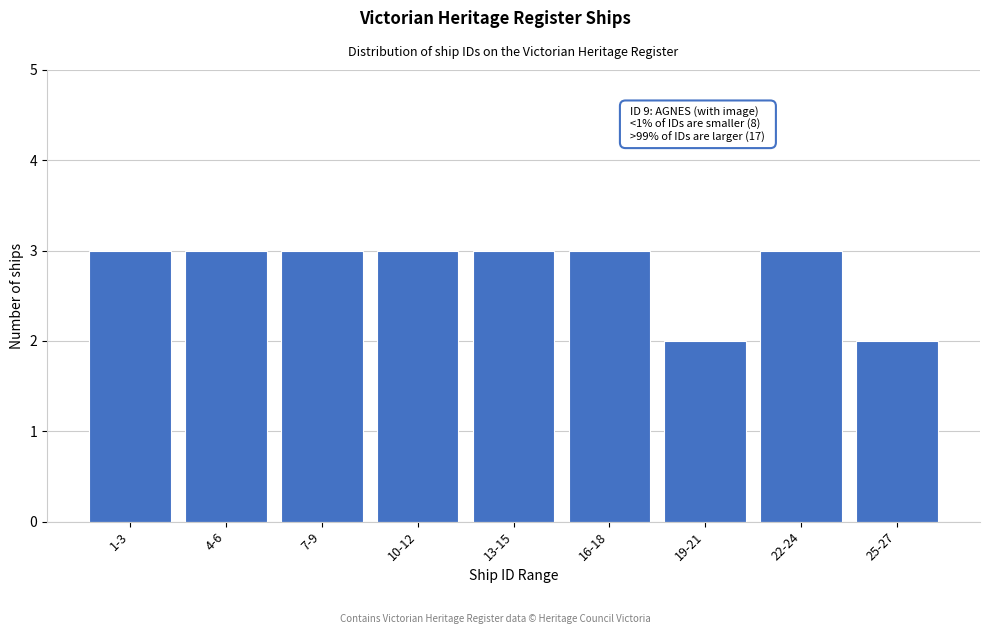

Reading left to right, transcribe all the data shown in this chart.

1-3=3	4-6=3	7-9=3	10-12=3	13-15=3	16-18=3	19-21=2	22-24=3	25-27=2